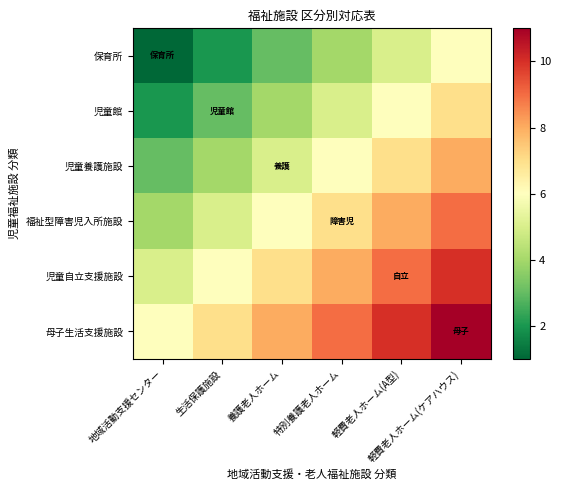

Reading left to right, what are all the values shown in this chart?

保育所: 地域活動支援センター=1	生活保護施設=2	養護老人ホーム=3	特別養護老人ホーム=4	軽費老人ホーム(A型)=5	軽費老人ホーム(ケアハウス)=6
児童館: 地域活動支援センター=2	生活保護施設=3	養護老人ホーム=4	特別養護老人ホーム=5	軽費老人ホーム(A型)=6	軽費老人ホーム(ケアハウス)=7
児童養護施設: 地域活動支援センター=3	生活保護施設=4	養護老人ホーム=5	特別養護老人ホーム=6	軽費老人ホーム(A型)=7	軽費老人ホーム(ケアハウス)=8
福祉型障害児入所施設: 地域活動支援センター=4	生活保護施設=5	養護老人ホーム=6	特別養護老人ホーム=7	軽費老人ホーム(A型)=8	軽費老人ホーム(ケアハウス)=9
児童自立支援施設: 地域活動支援センター=5	生活保護施設=6	養護老人ホーム=7	特別養護老人ホーム=8	軽費老人ホーム(A型)=9	軽費老人ホーム(ケアハウス)=10
母子生活支援施設: 地域活動支援センター=6	生活保護施設=7	養護老人ホーム=8	特別養護老人ホーム=9	軽費老人ホーム(A型)=10	軽費老人ホーム(ケアハウス)=11